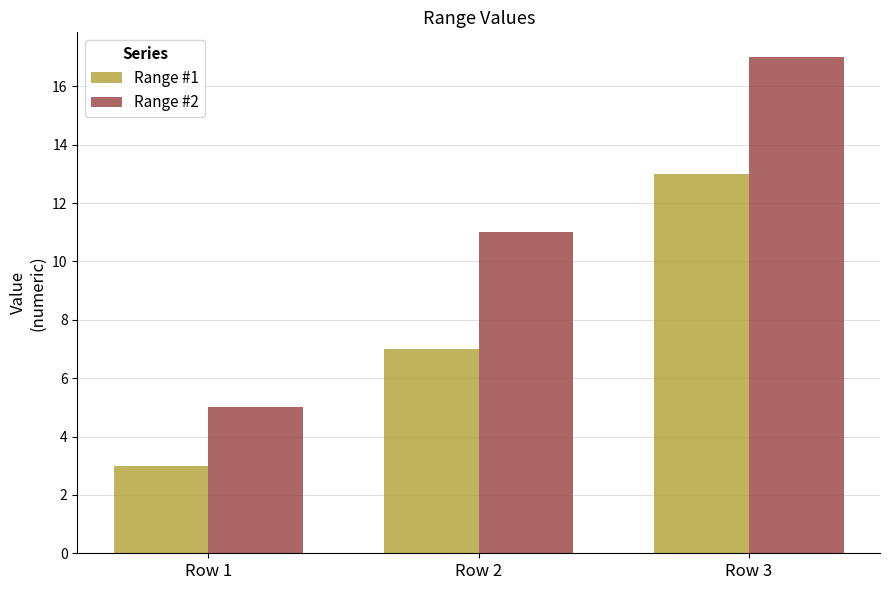

Rank the series by their maximum value, from lowest to highest.

Range #1, Range #2